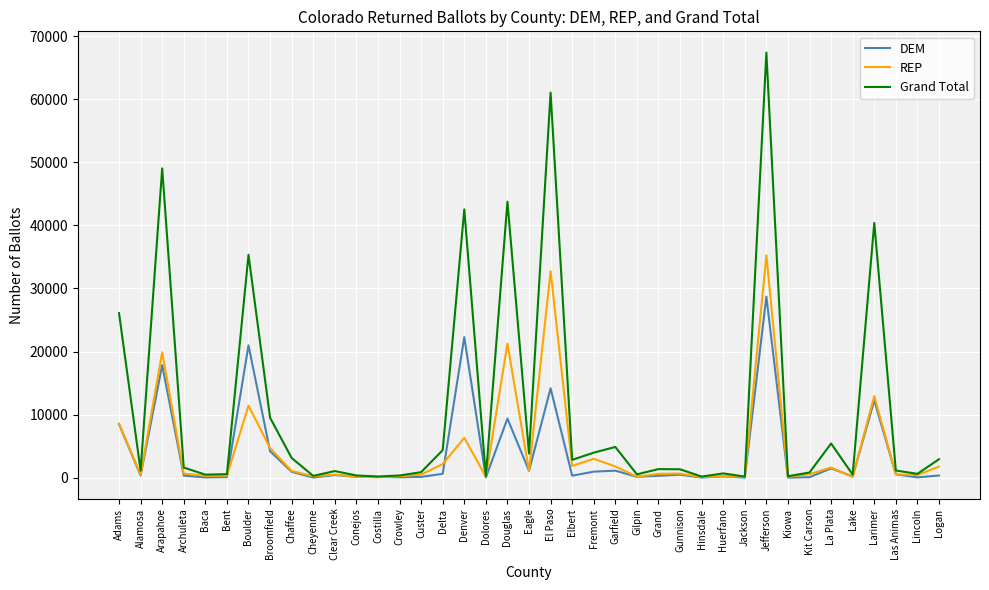

What is the sum of the DEM values at Alamosa and Garfield?

1451